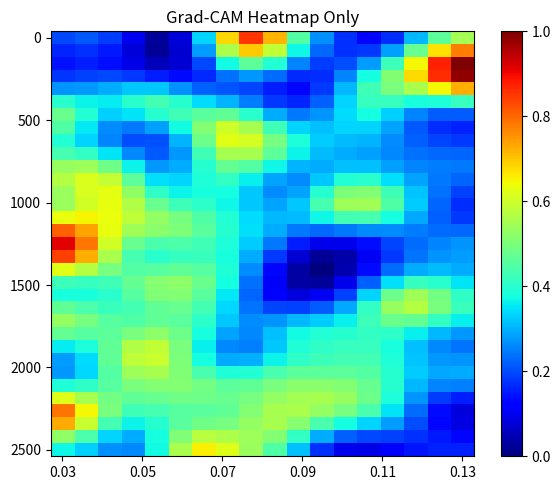

At how many categories does at least one series exceed 0?

18